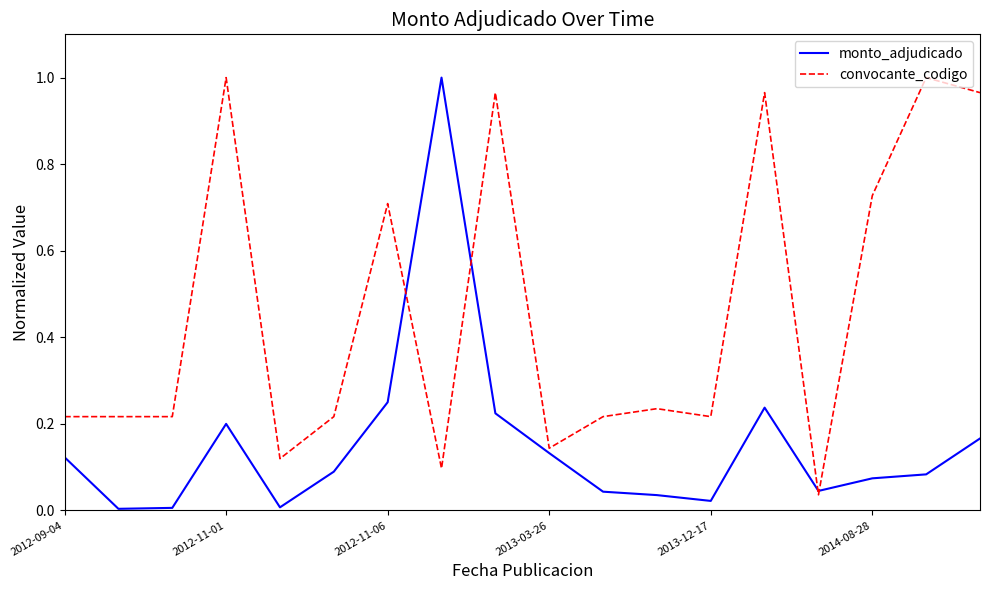

List the series in order of their overall mean, lowest first.

monto_adjudicado, convocante_codigo